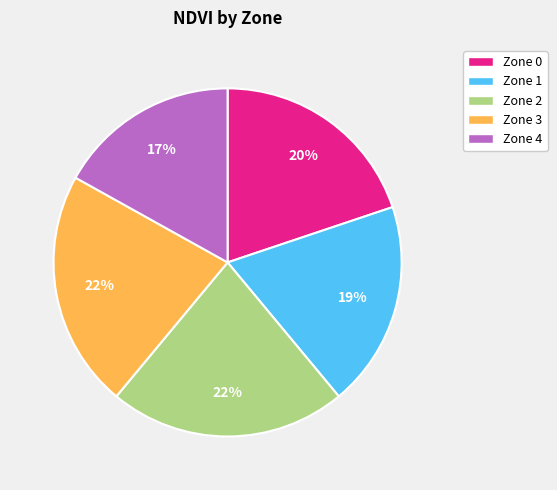

Is there a majority slice in this chart?

No